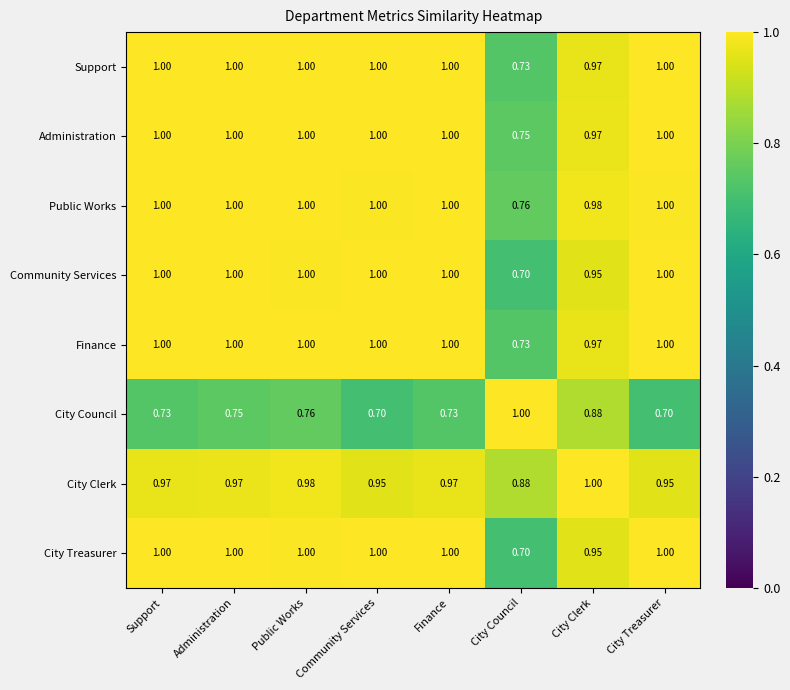

Where is Community Services nearest to the value 0?

City Council